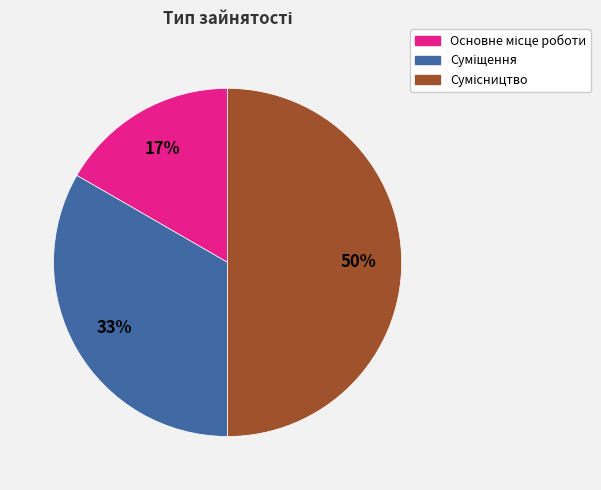

To the nearest percent, what is the average slice percentage?

33%